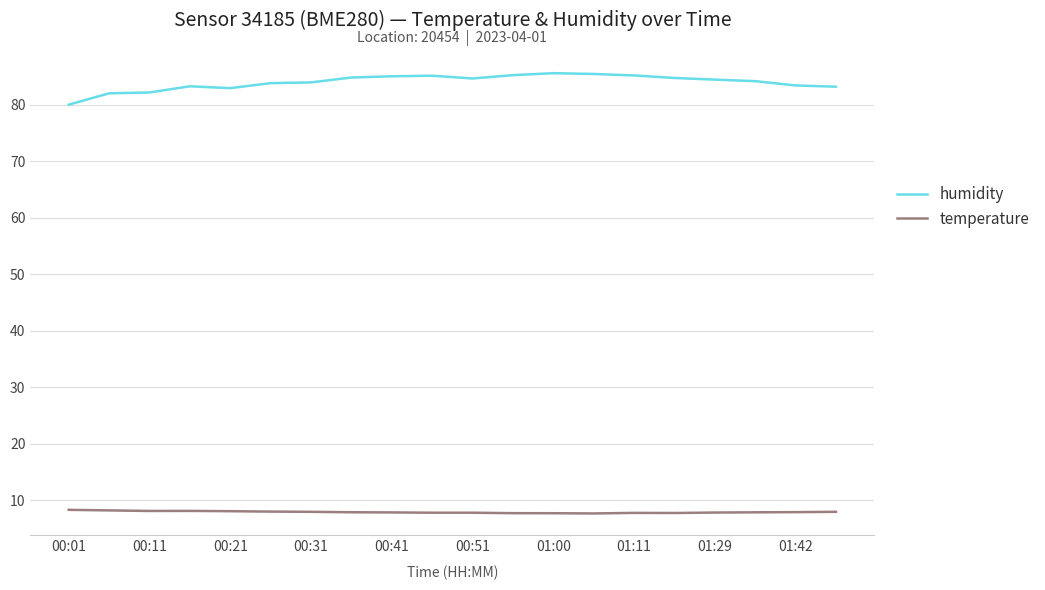

Which series has the largest total across all categories?

humidity